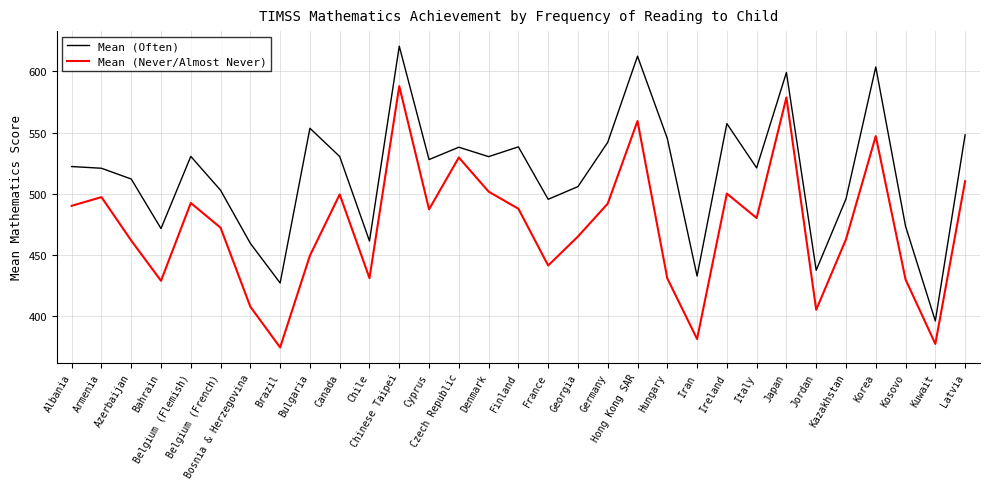

The value of Mean (Often) at Belgium (French) is 784.4. True or false?

False